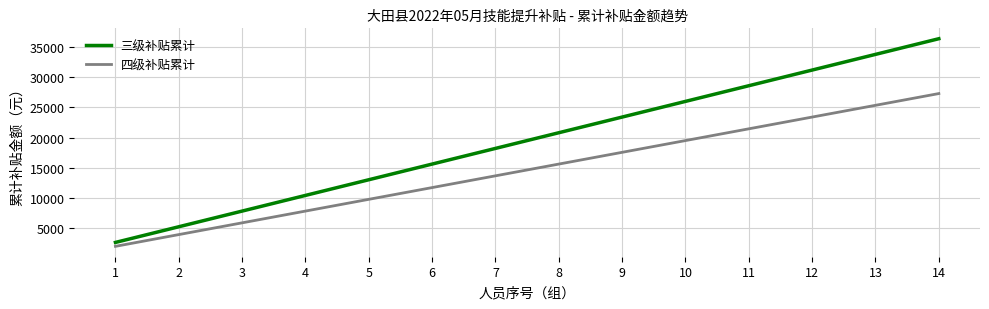

True or false: 三级补贴累计 and 四级补贴累计 intersect in this chart.

False